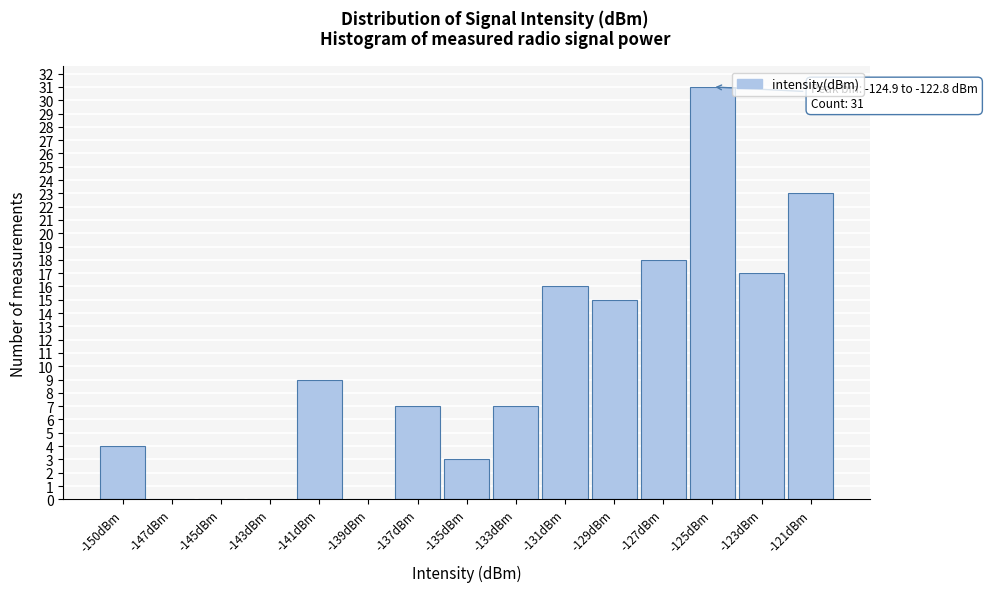

Reading left to right, what are all the values shown in this chart?

-150dBm=4	-147dBm=0	-145dBm=0	-143dBm=0	-141dBm=9	-139dBm=0	-137dBm=7	-135dBm=3	-133dBm=7	-131dBm=16	-129dBm=15	-127dBm=18	-125dBm=31	-123dBm=17	-121dBm=23